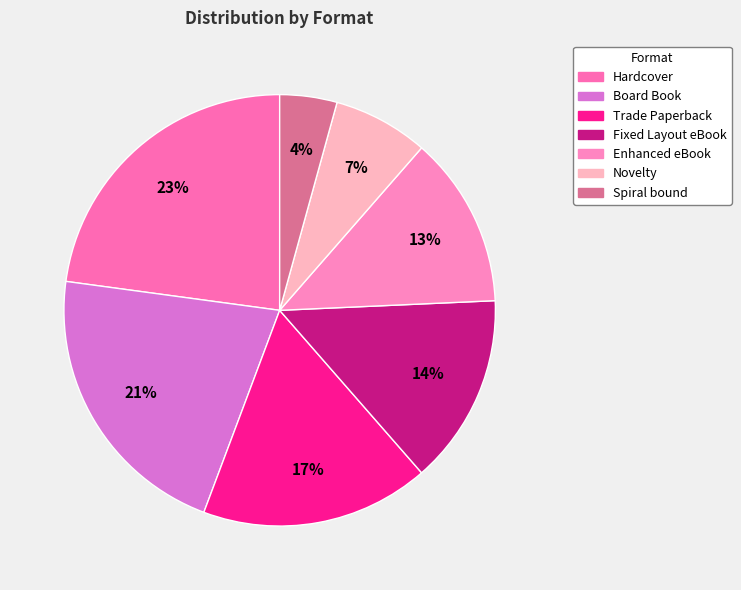

To the nearest percent, what is the average slice percentage?

14%